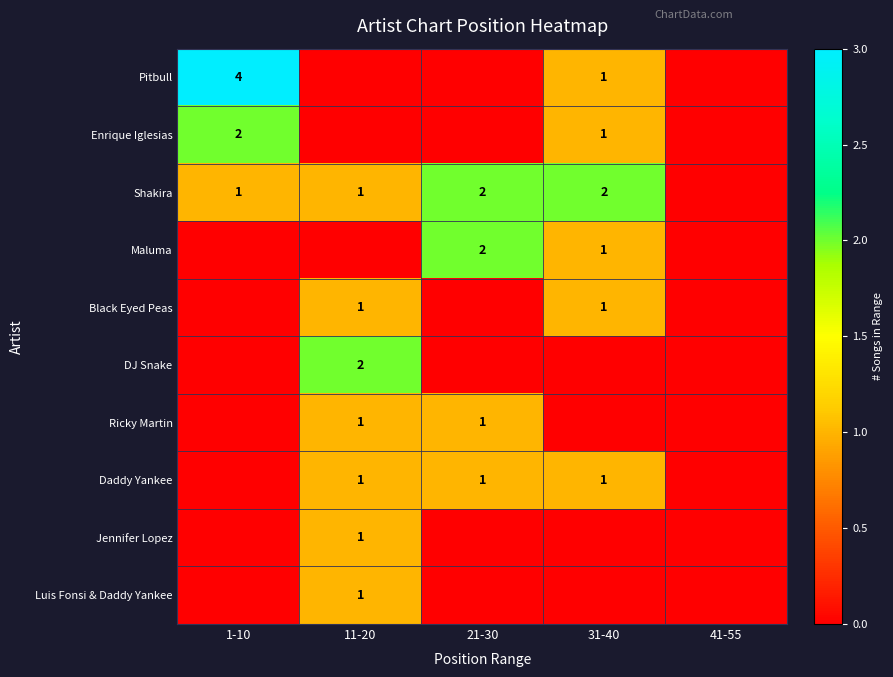

What is the greatest value displayed?

4